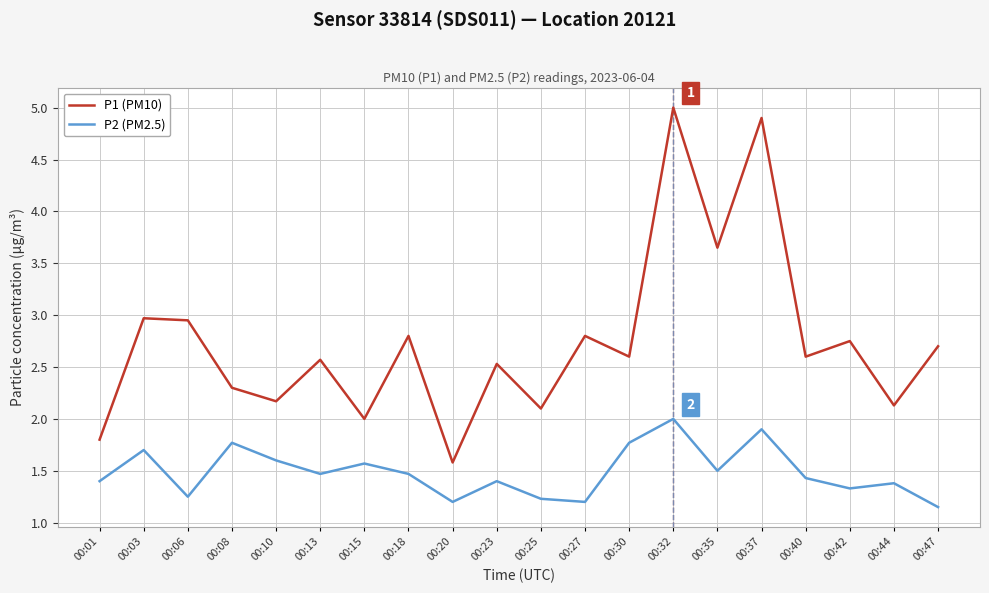

True or false: P2 (PM2.5) and P1 (PM10) intersect in this chart.

False